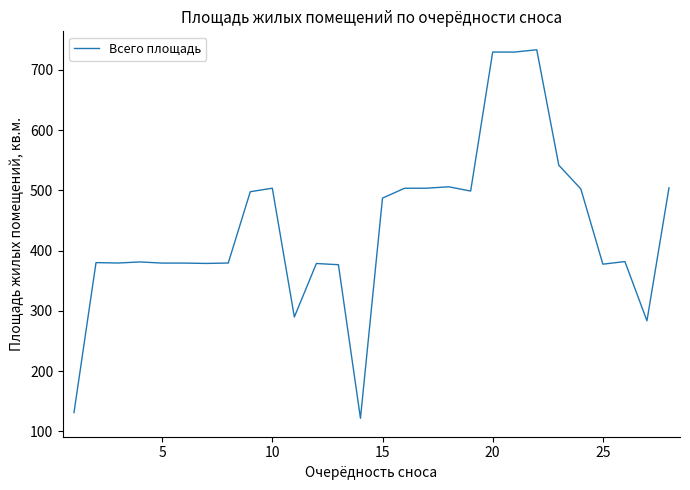

What is the average value?

437.2